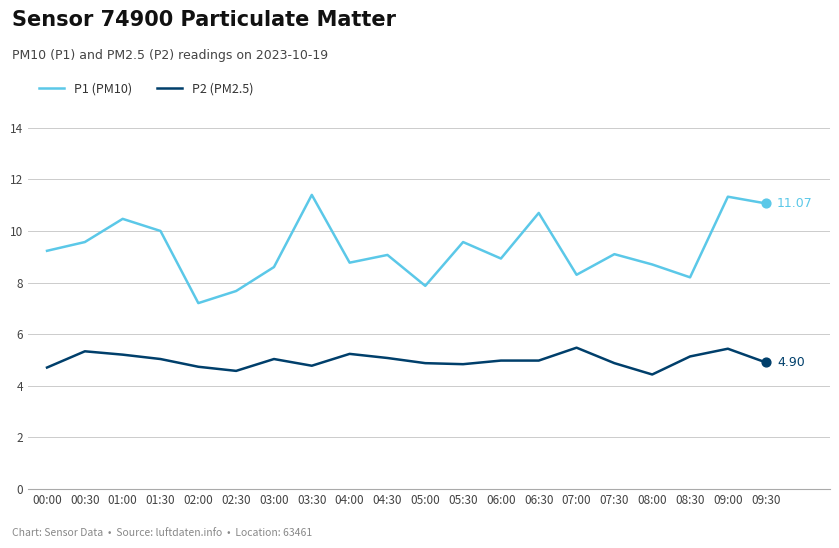

Which series has the largest range (max minus min)?

P1 (PM10)